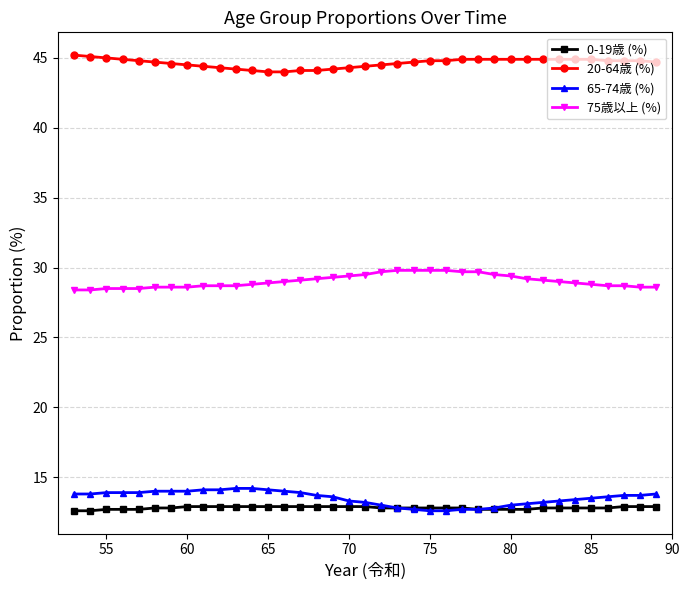

True or false: 75歳以上 (%) and 65-74歳 (%) cross at least once.

False